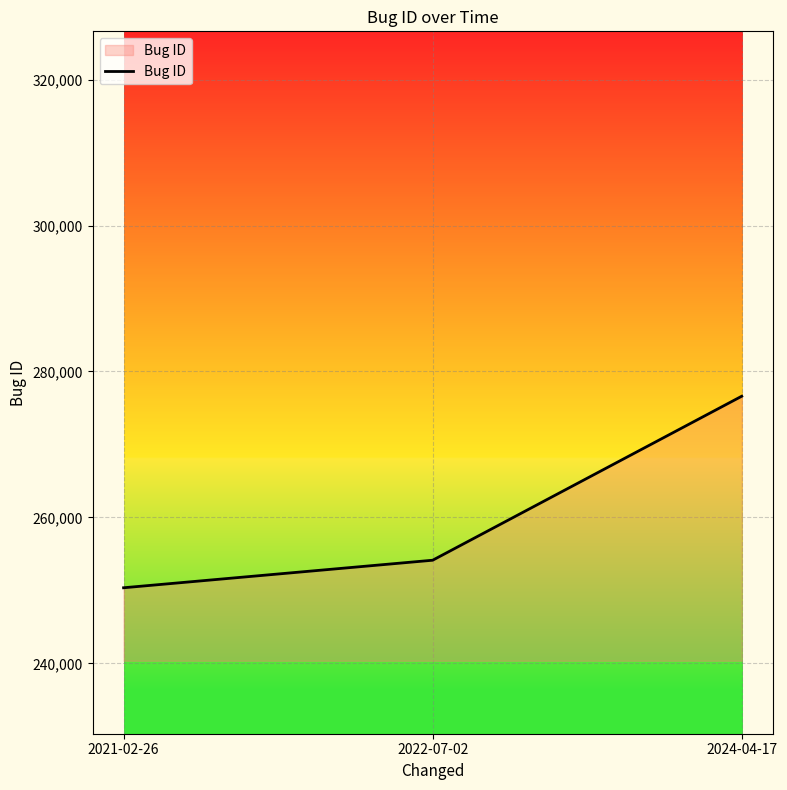

Rank the categories by value from highest to lowest.

2024-04-17, 2022-07-02, 2021-02-26